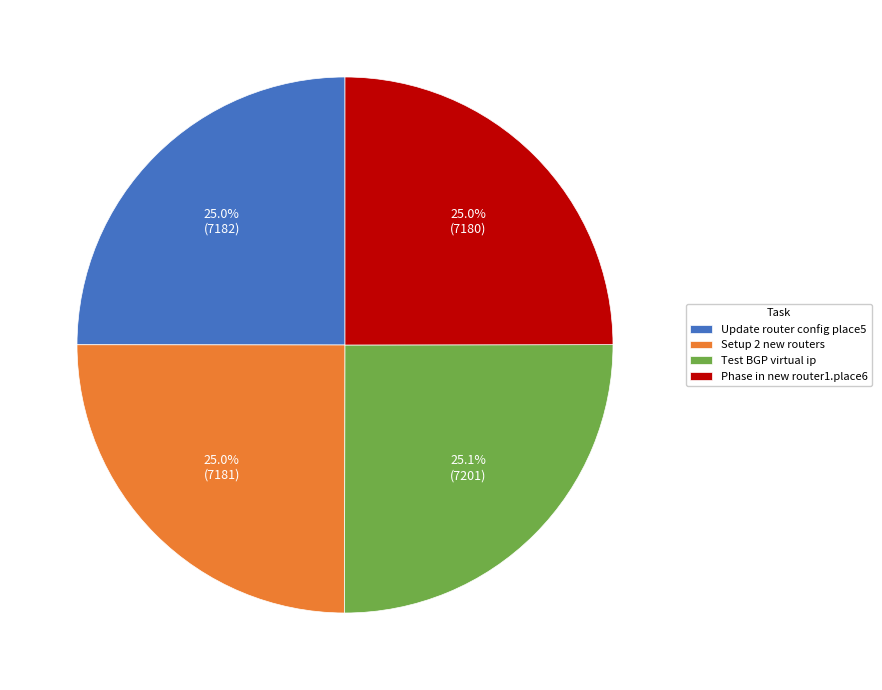

How many segments does this pie chart have?

4